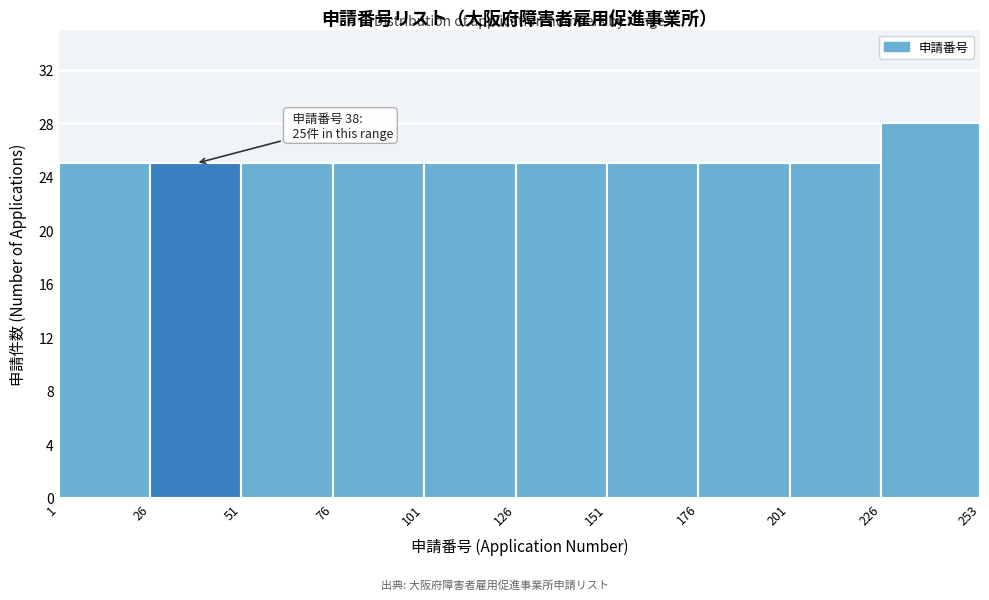

Which range on the x-axis has the tallest bar?

226 to 253